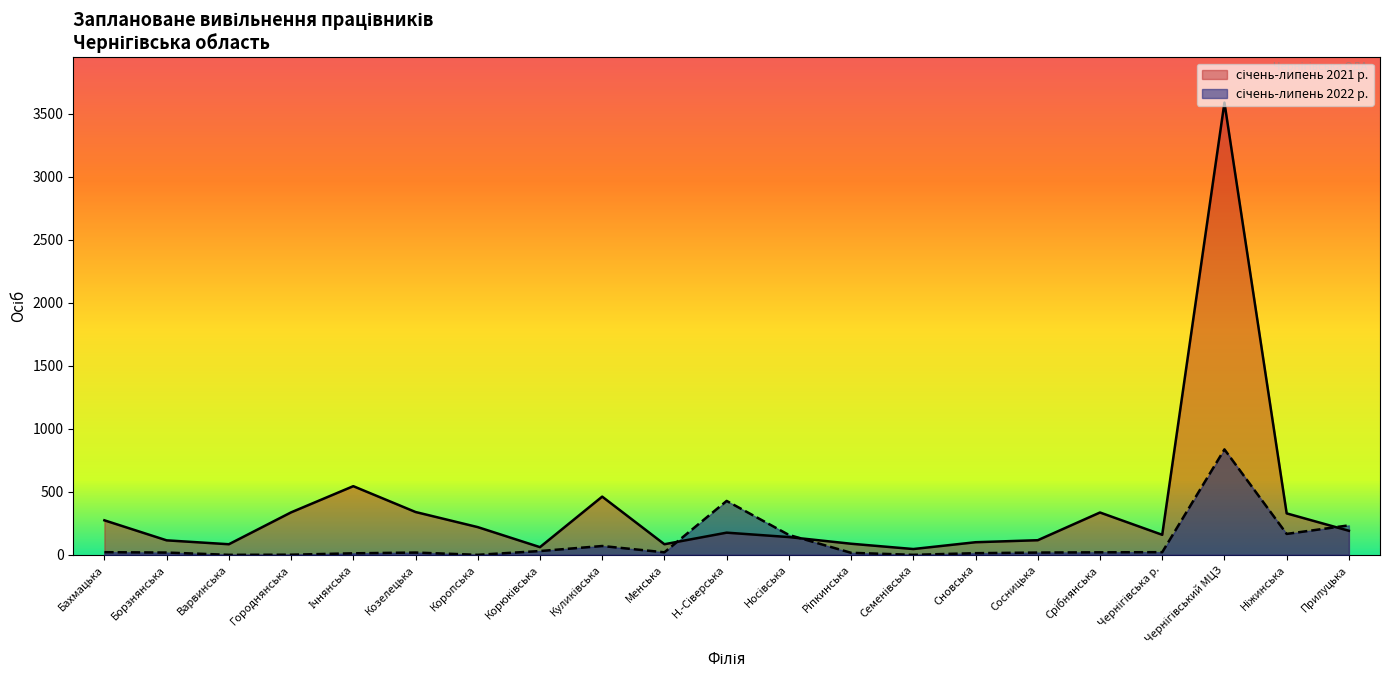

How many interior local peaks does the січень-липень 2022 р. series have?

4